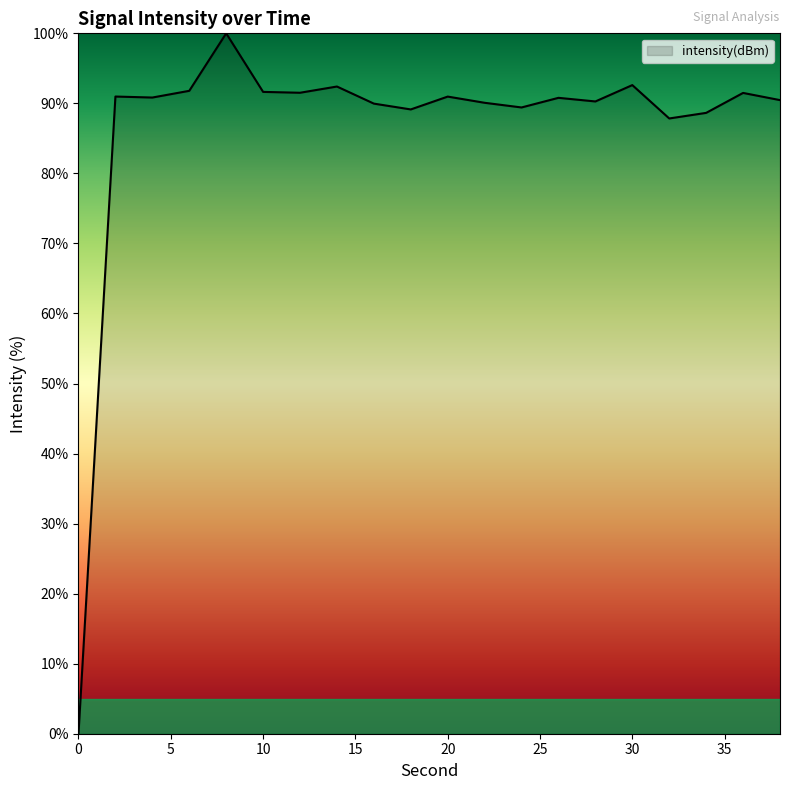

What is the difference between the maximum and minimum values?

100.0